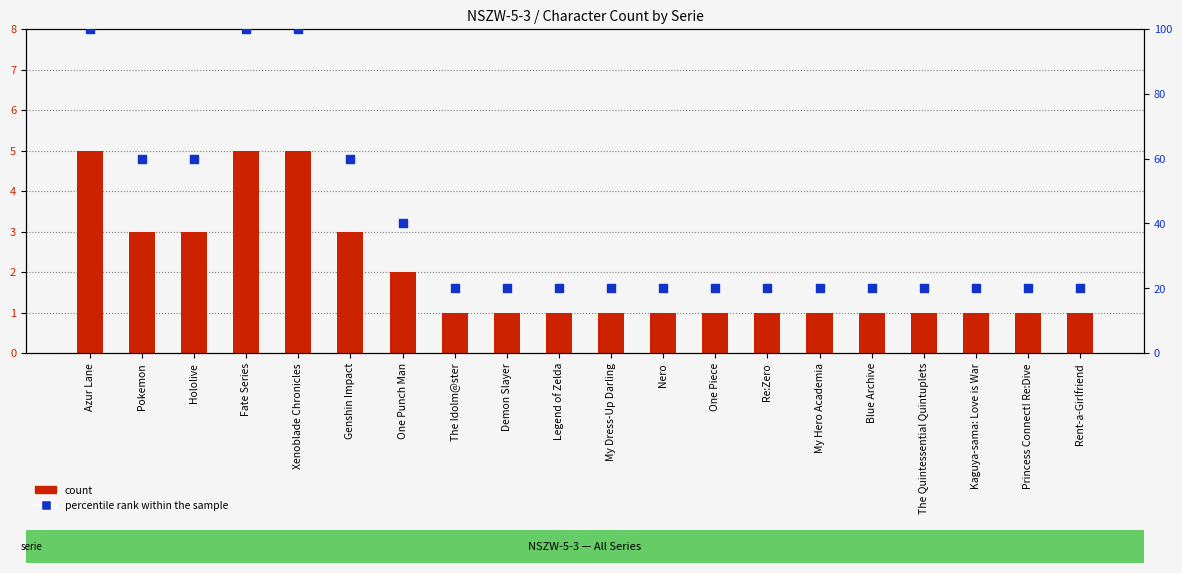

Is the value of percentile rank within the sample at Genshin Impact greater than the value of count at Azur Lane?

Yes